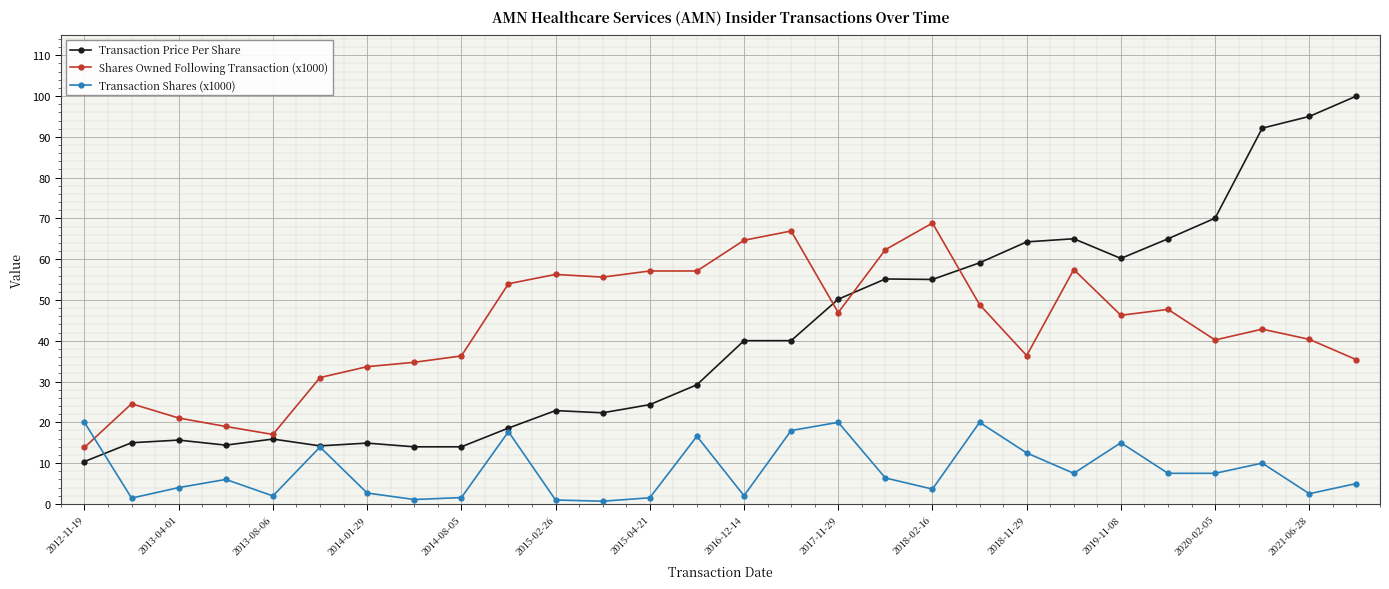

True or false: Shares Owned Following Transaction (x1000) has more than 2 points higher than both neighbors.

True